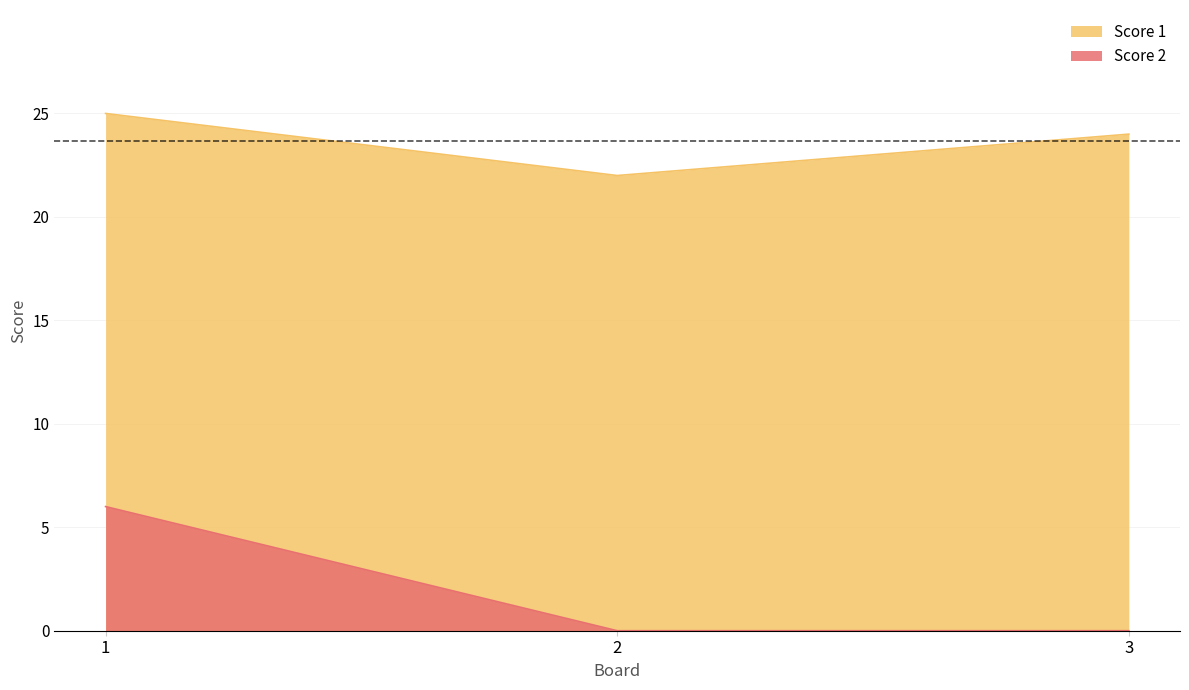

Which has a higher value, 3 or 1?

1